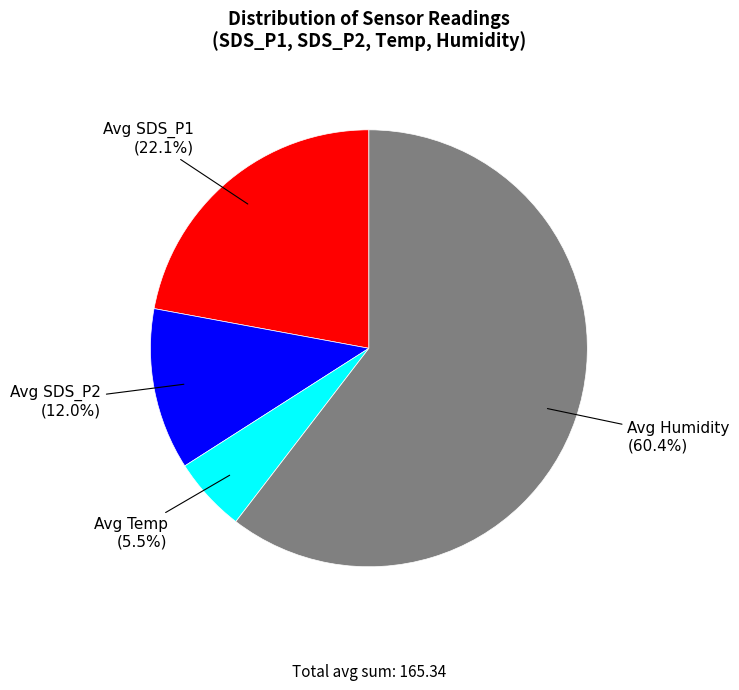

To the nearest percent, what is the difference between the largest and smallest slice percentages?

55%